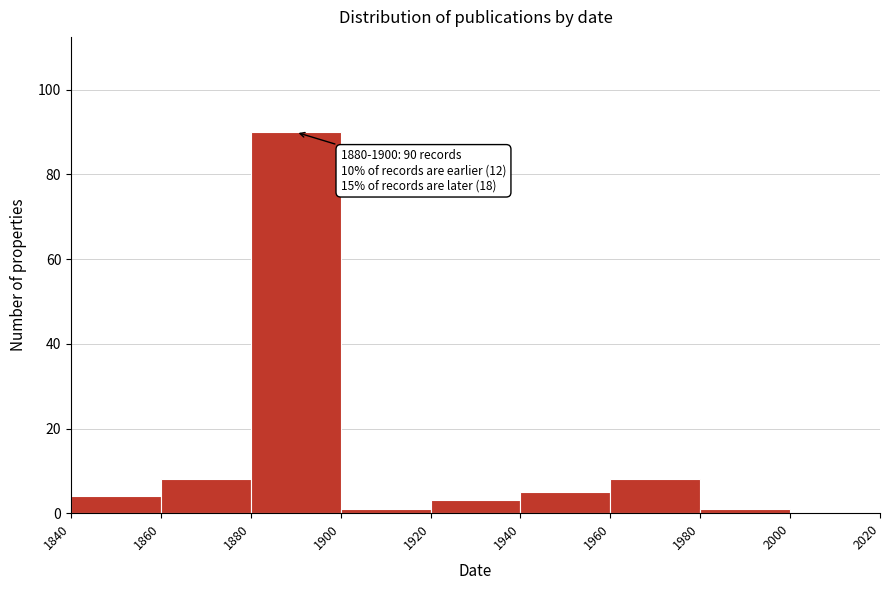

Which range on the x-axis has the tallest bar?

1880 to 1900